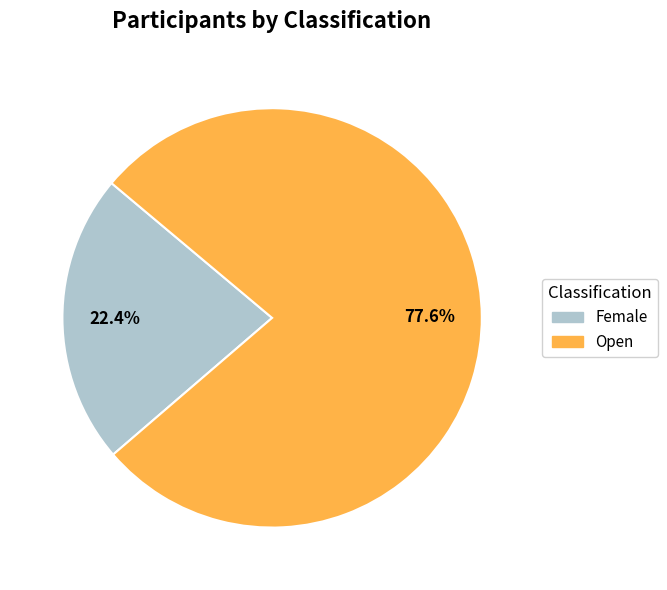

To the nearest percent, what is the combined percentage of Female and Open?

100%